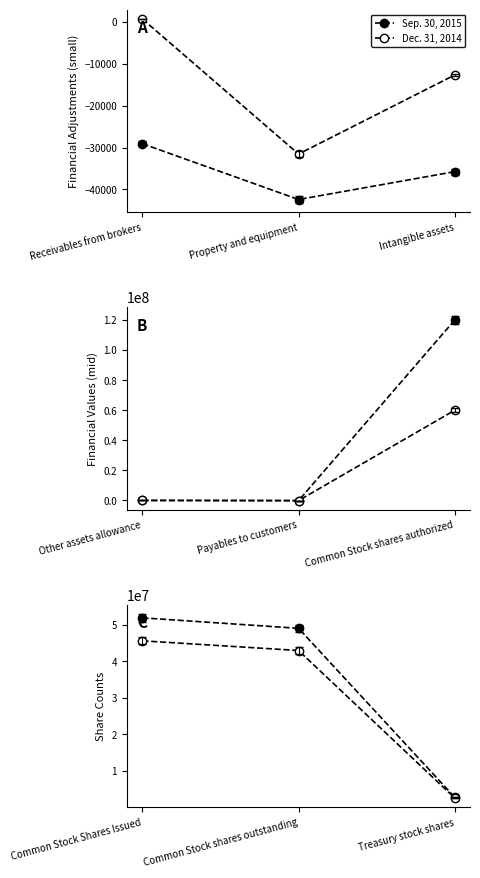

At how many categories does at least one series exceed 35616707?

2